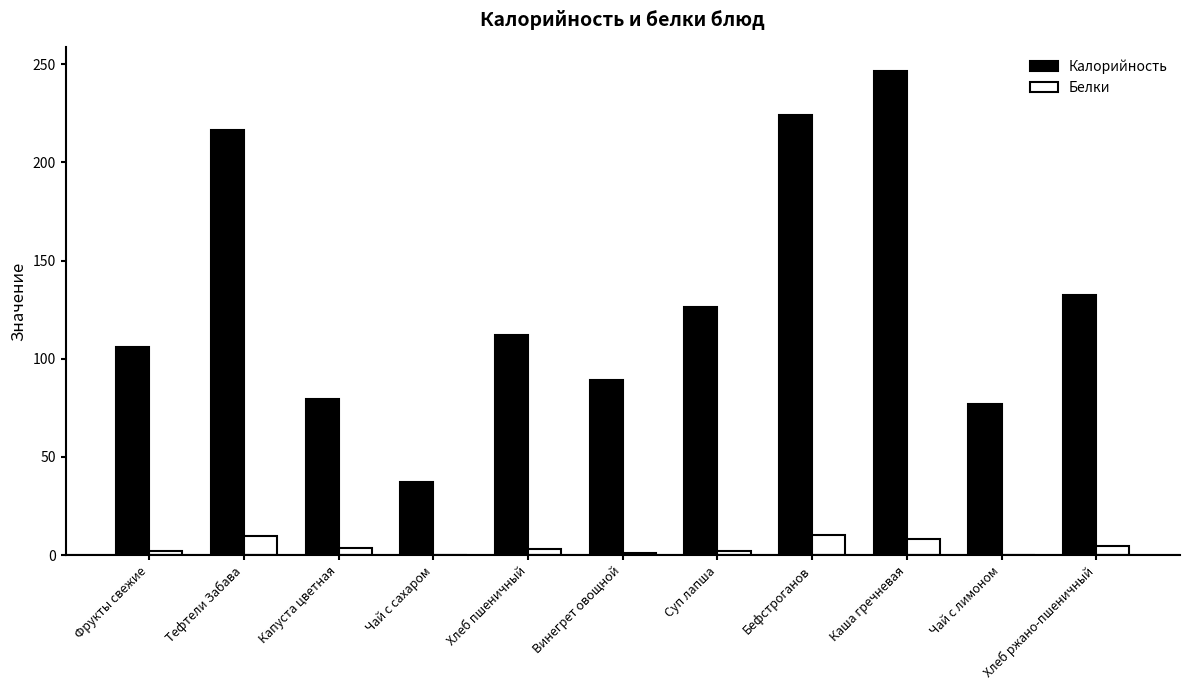

Which series changed the most between Фрукты свежие and Тефтели Забава?

Калорийность